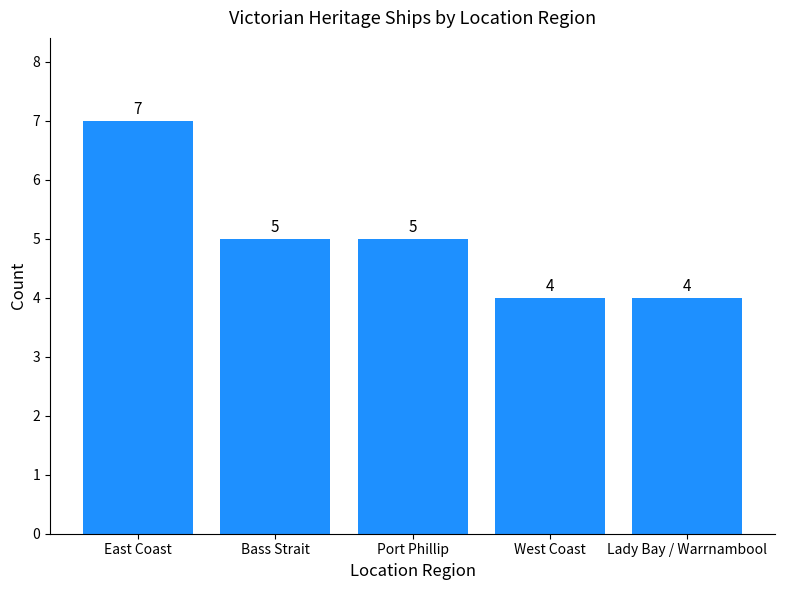

What is the label of the 4th bar from the right?

Bass Strait